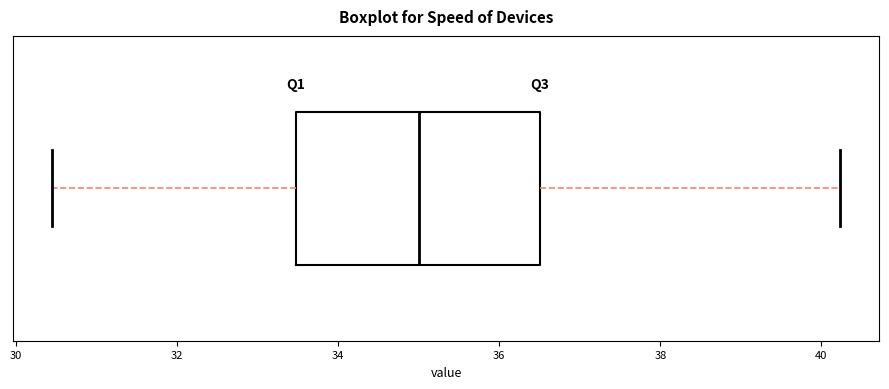

Read this box plot against the x-axis: the position of the median line, the range covered by the box, and the ends of both whiskers. The values are not printed on the chart, so give them approximately, as read against the axis.

median 35.0, box 33.4 to 36.6, whiskers 30.4 to 40.2